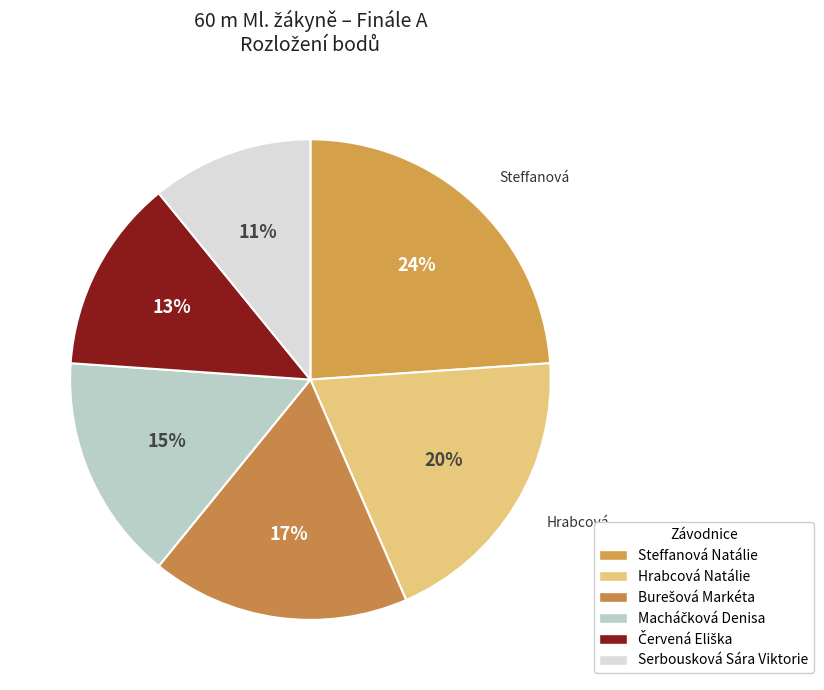

Count the number of slices in the pie.

6